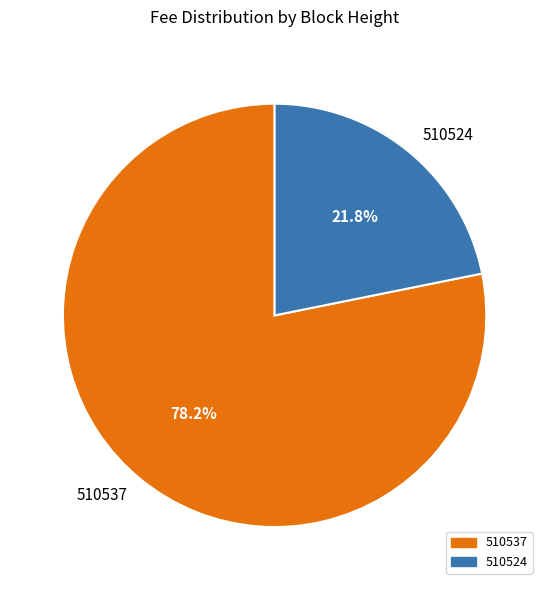

Is it true that 510524 is 22% of the pie?

True